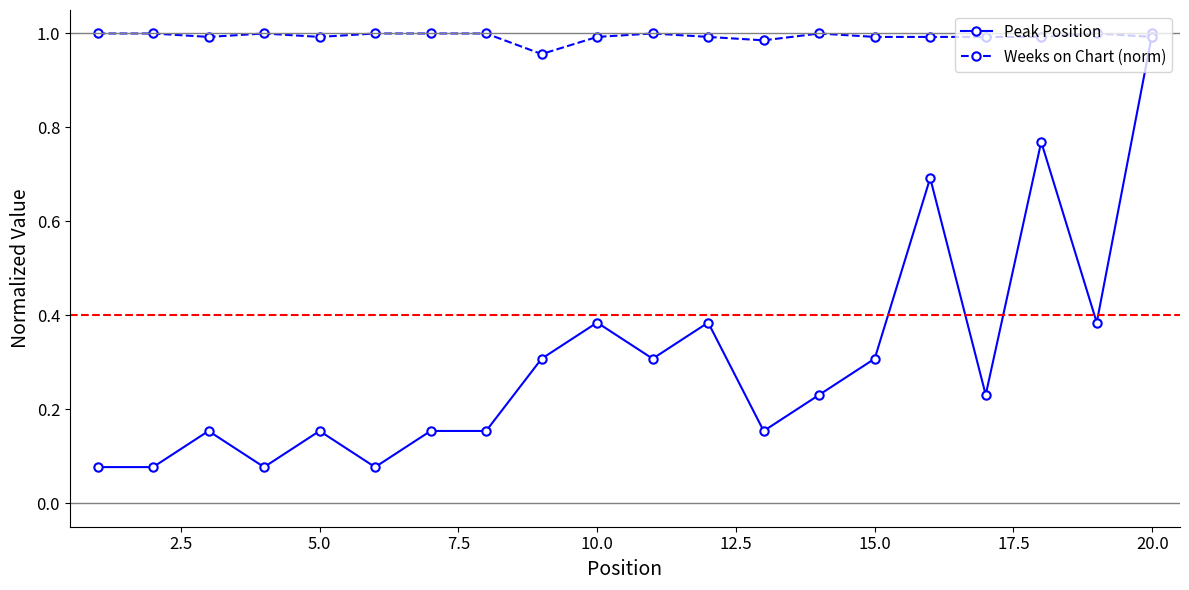

Count the number of categories in the chart.

20